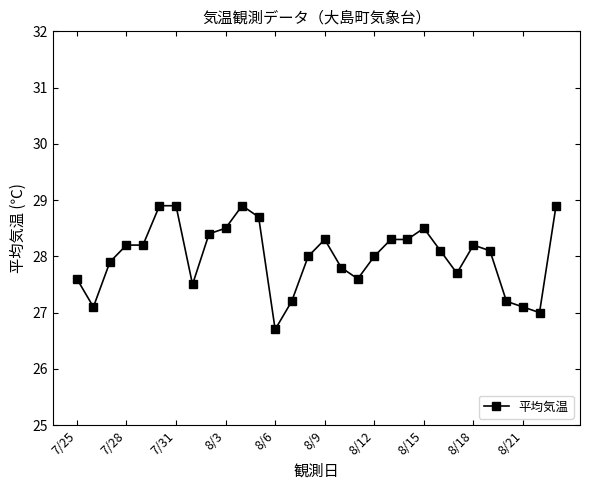

Reading left to right, transcribe all the data shown in this chart.

27.6	27.1	27.9	28.2	28.2	28.9	28.9	27.5	28.4	28.5	28.9	28.7	26.7	27.2	28.0	28.3	27.8	27.6	28.0	28.3	28.3	28.5	28.1	27.7	28.2	28.1	27.2	27.1	27.0	28.9